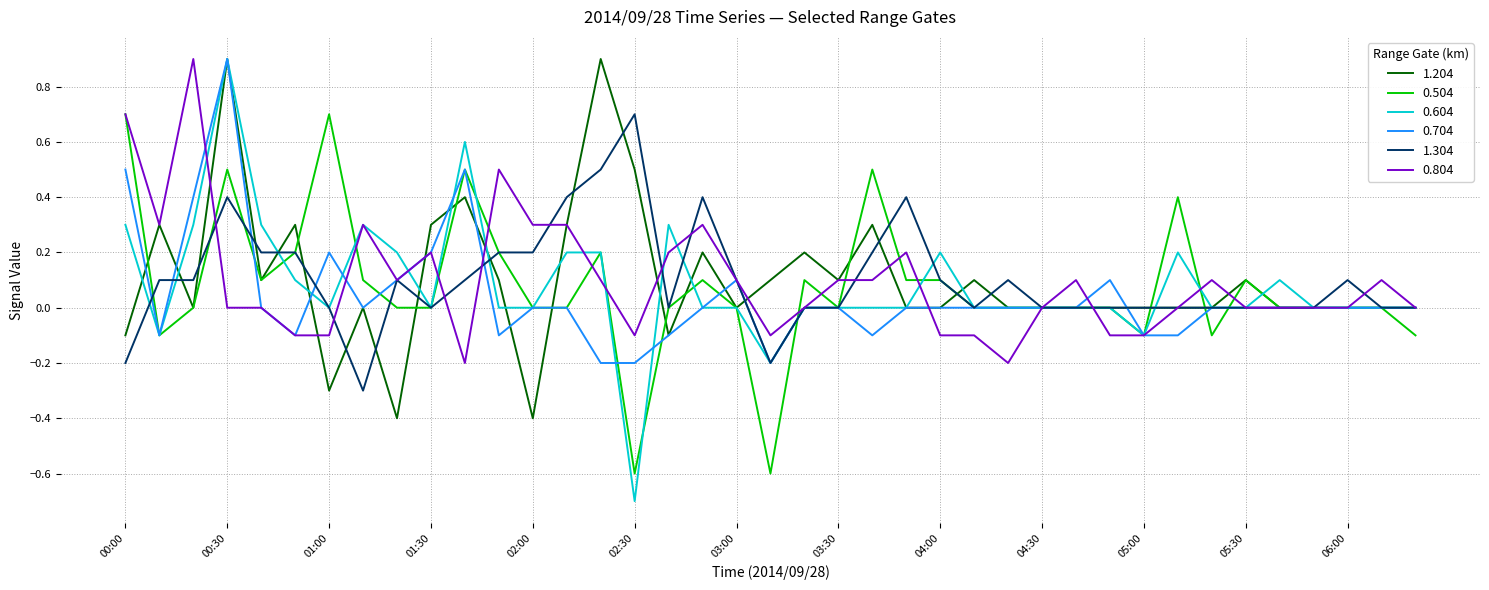

What is the minimum value shown in the chart?

-0.7